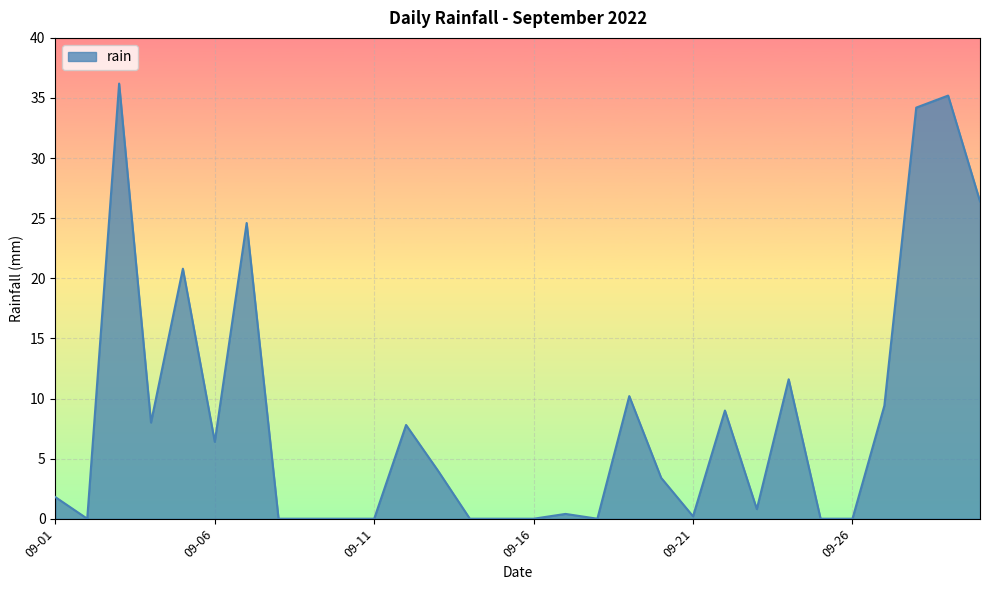

What is the average value?

8.3